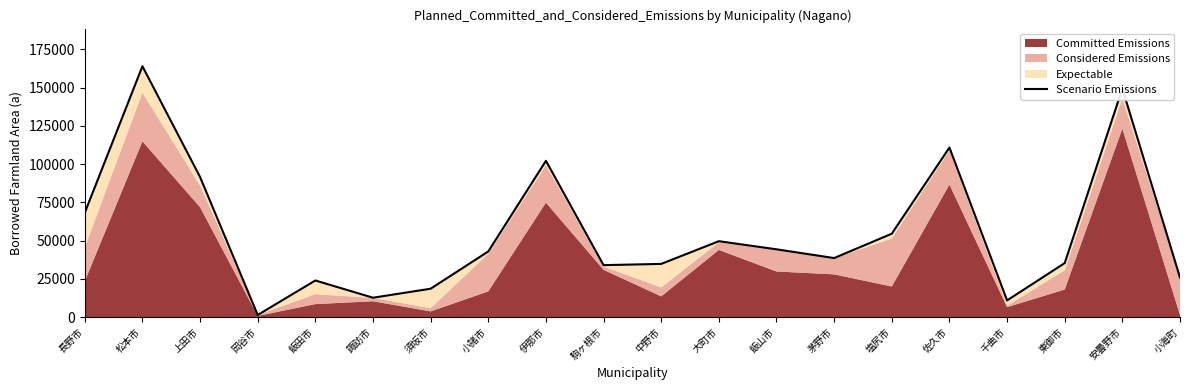

What is the sum of the values at 安曇野市 and 伊那市?

251474